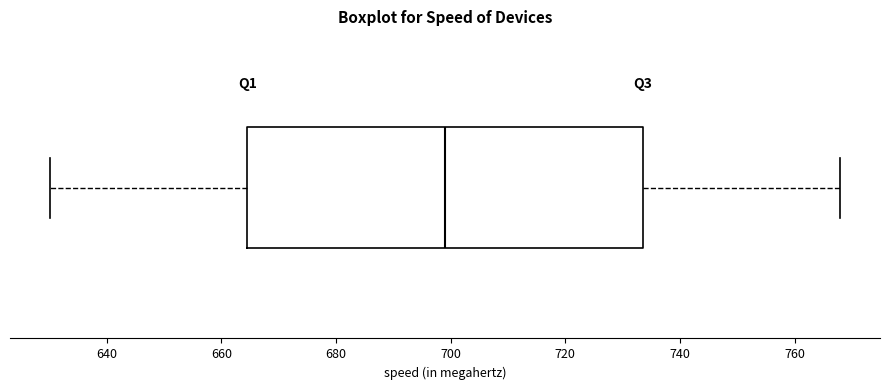

Read this box plot against the x-axis: the position of the median line, the range covered by the box, and the ends of both whiskers. The values are not printed on the chart, so give them approximately, as read against the axis.

median 700, box 664 to 734, whiskers 630 to 768